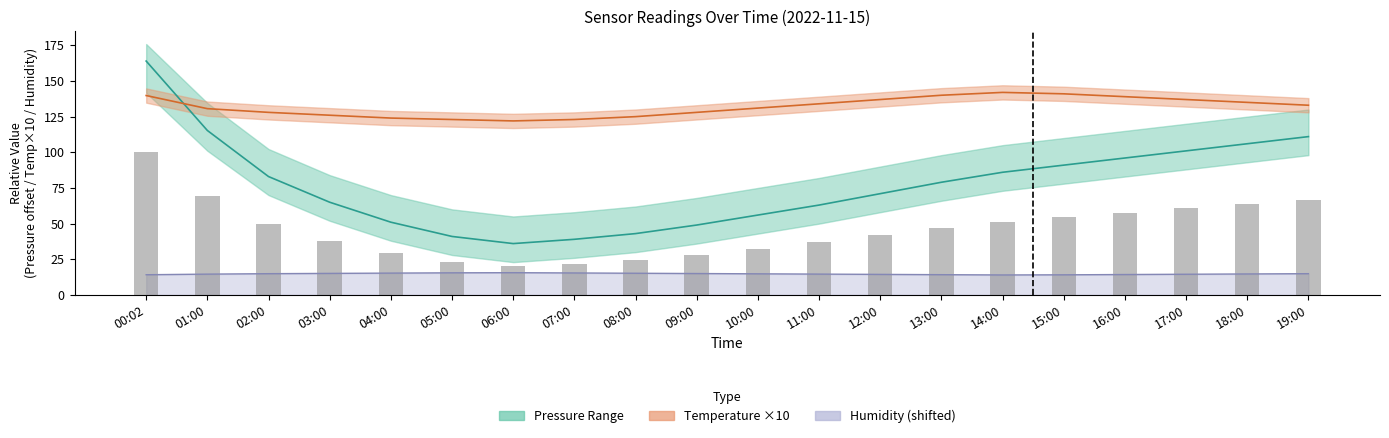

What value does the data have at 08:00?

43.0